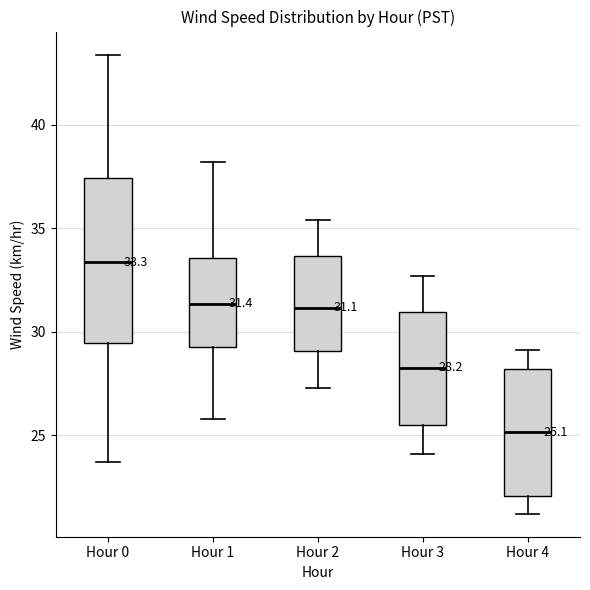

Which box has the highest median line?

Hour 0